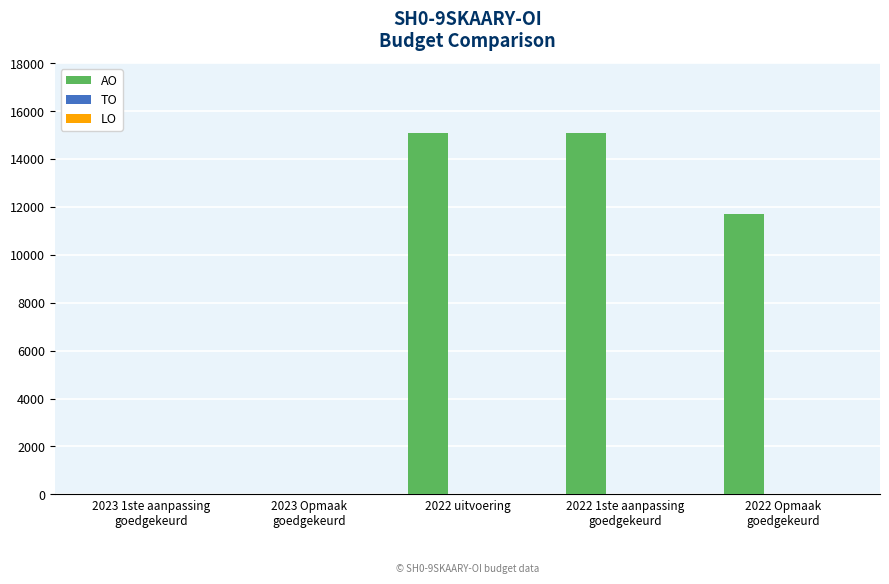

True or false: the data shows 15067 at 2022 uitvoering.

True